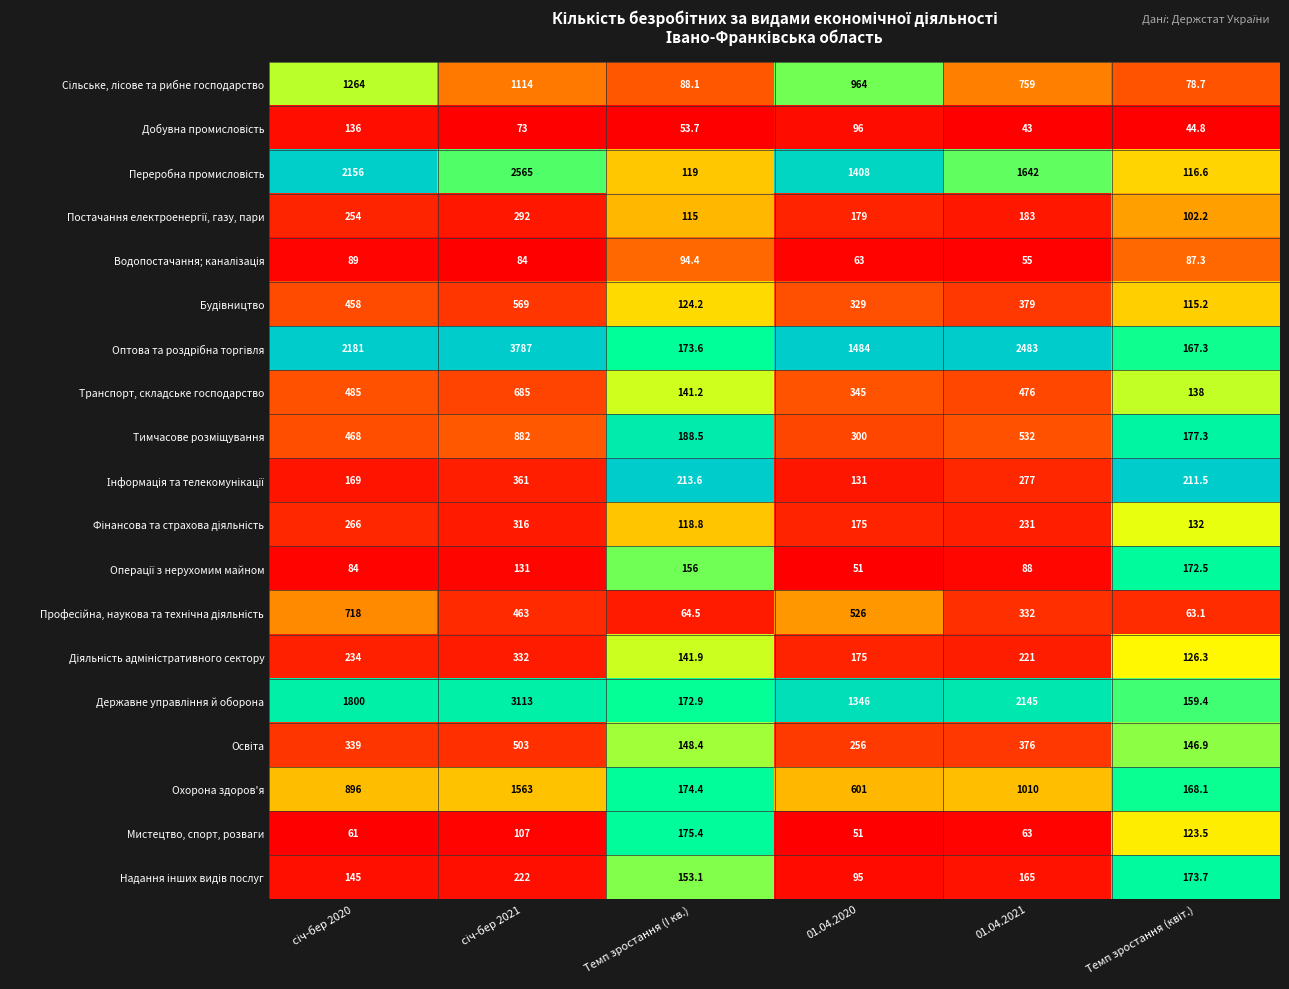

Is it true that Мистецтво, спорт, розваги equals 86.4 at 01.04.2021?

False